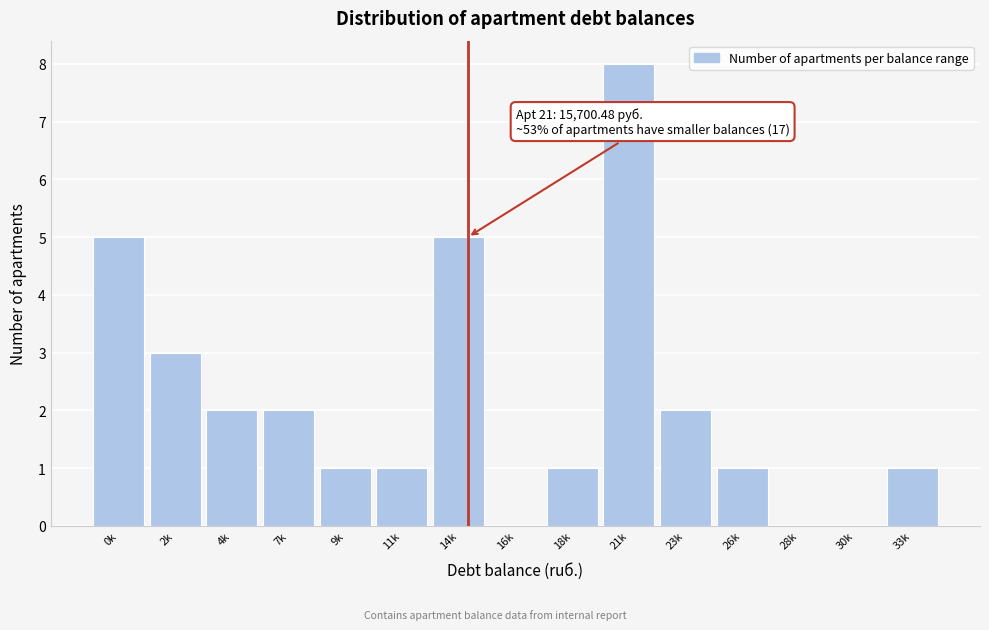

Reading left to right, transcribe all the data shown in this chart.

0k=5	2k=3	4k=2	7k=2	9k=1	11k=1	14k=5	16k=0	18k=1	21k=8	23k=2	26k=1	28k=0	30k=0	33k=1